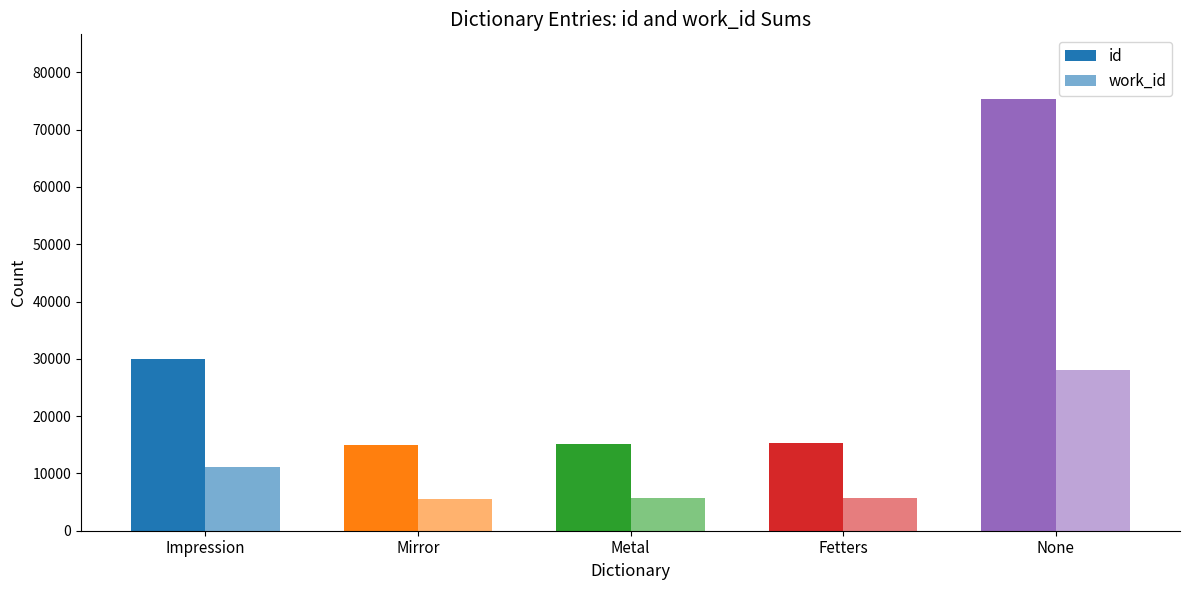

Rank the series by their average value, from highest to lowest.

id, work_id